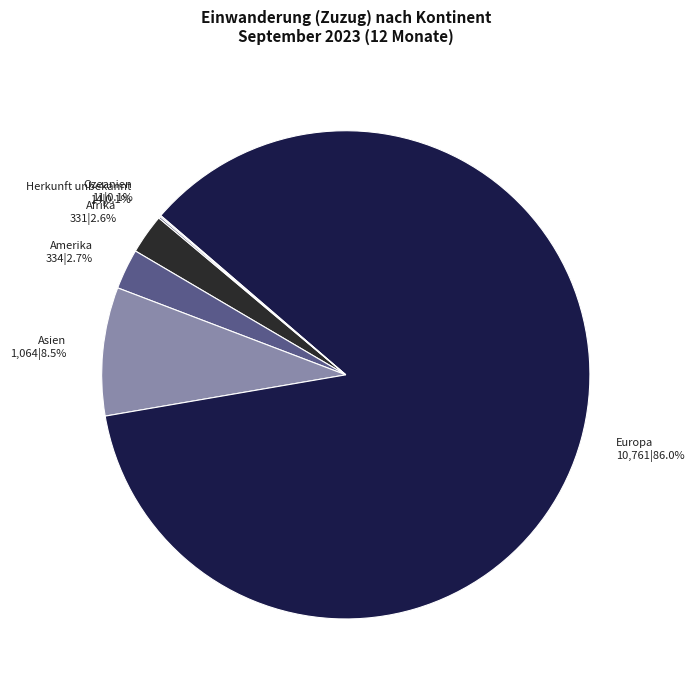

Between Amerika and Asien, which is larger?

Asien